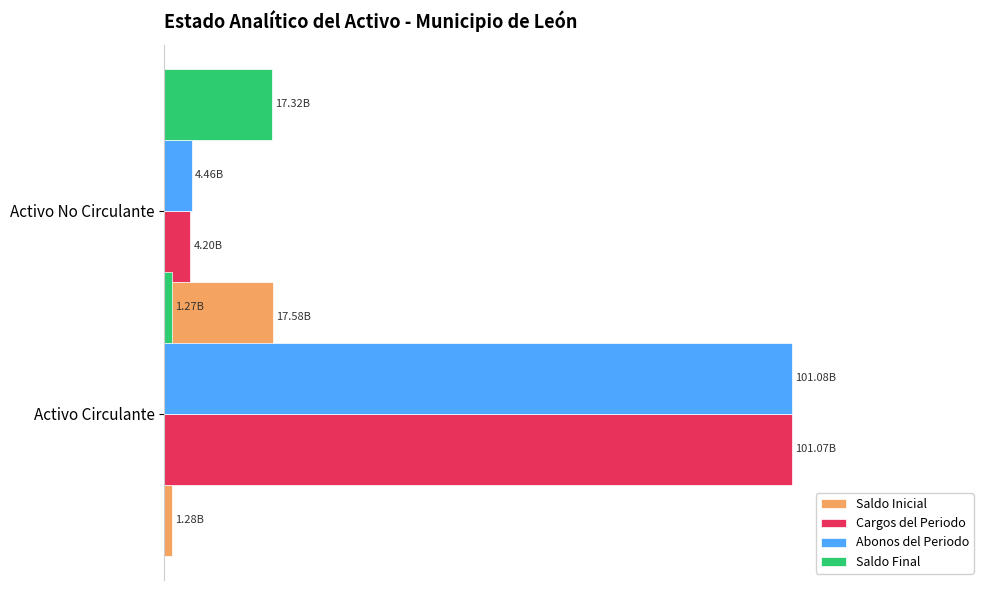

What is the sum of all Abonos del Periodo values?

105537034201.3